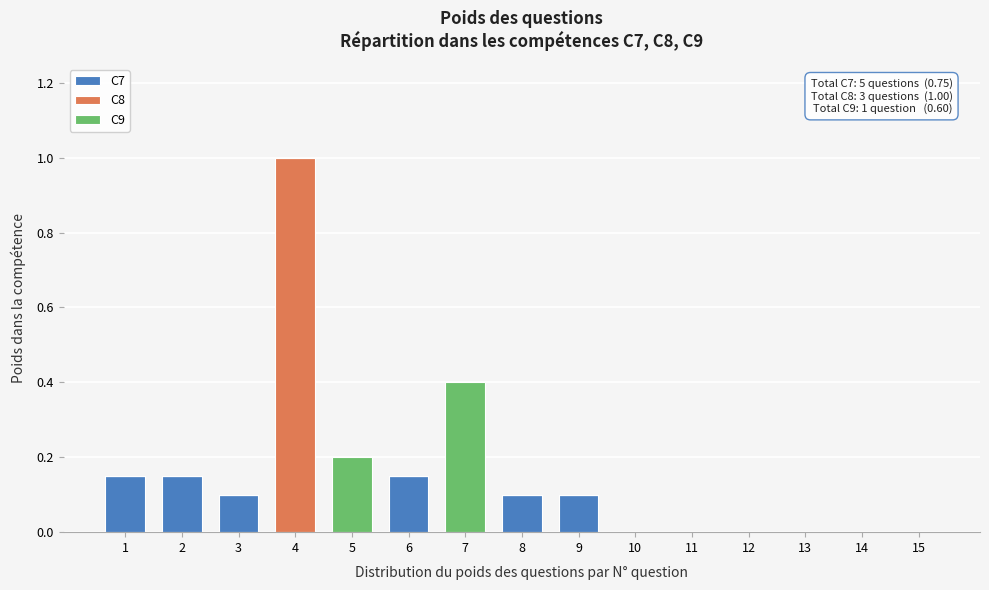

At which category is the sum across all series the highest?

4